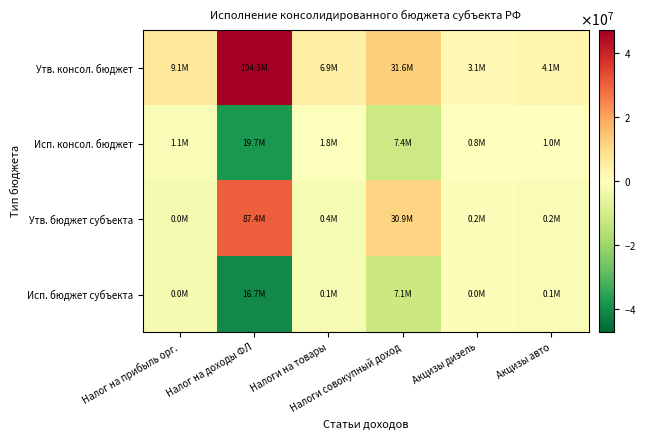

List the series in order of their peak value, highest first.

Утв. консол. бюджет, Утв. бюджет субъекта, Исп. консол. бюджет, Исп. бюджет субъекта